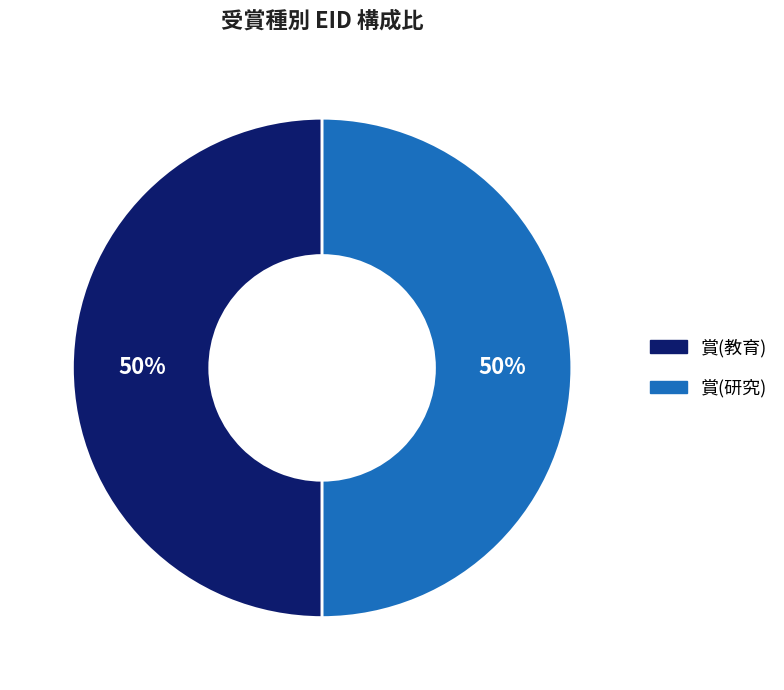

Count the number of slices in the pie.

2